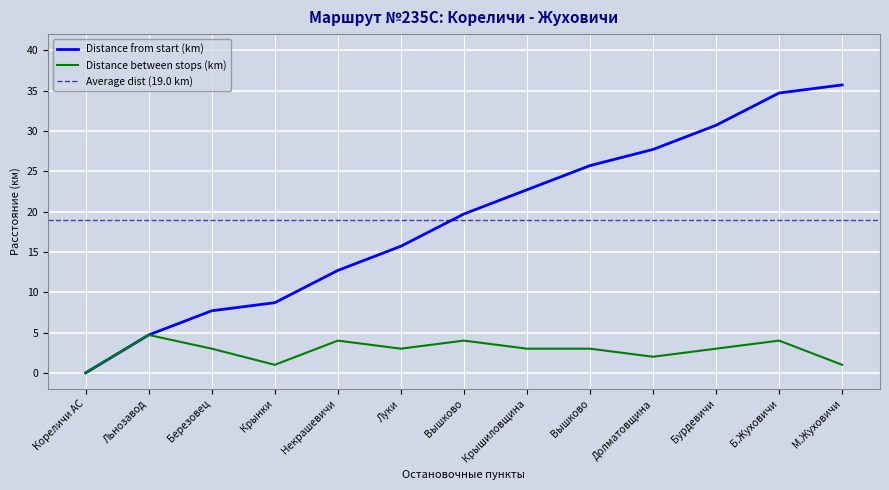

True or false: Distance from start (km) has a value of 27.7 at Долматовщина.

True